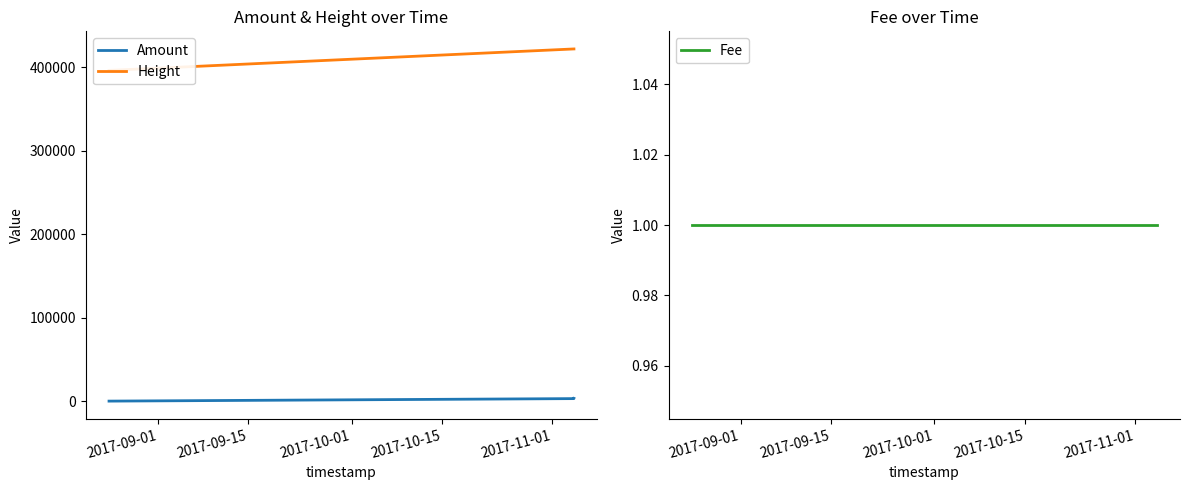

Reading left to right, what are all the values shown in this chart?

Amount: 300	3300	3599
Height: 396188	421893	421895
Fee: 1	1	1